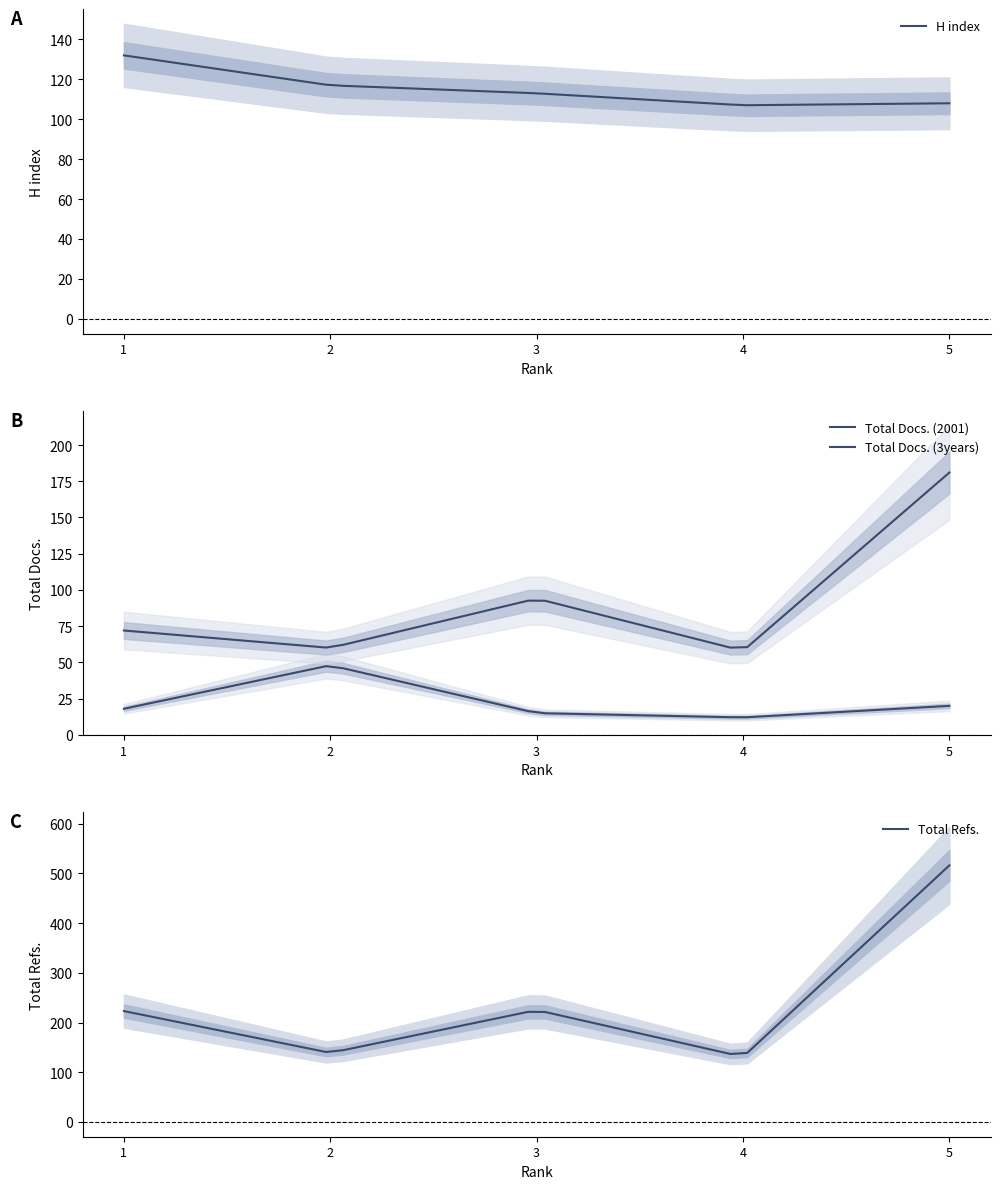

Reading left to right, what are all the values shown in this chart?

H index: 132	117	113	107	108
Total Docs. (2001): 18	48	15	12	20
Total Docs. (3years): 72	60	94	58	181
Total Refs.: 223	139	225	131	516